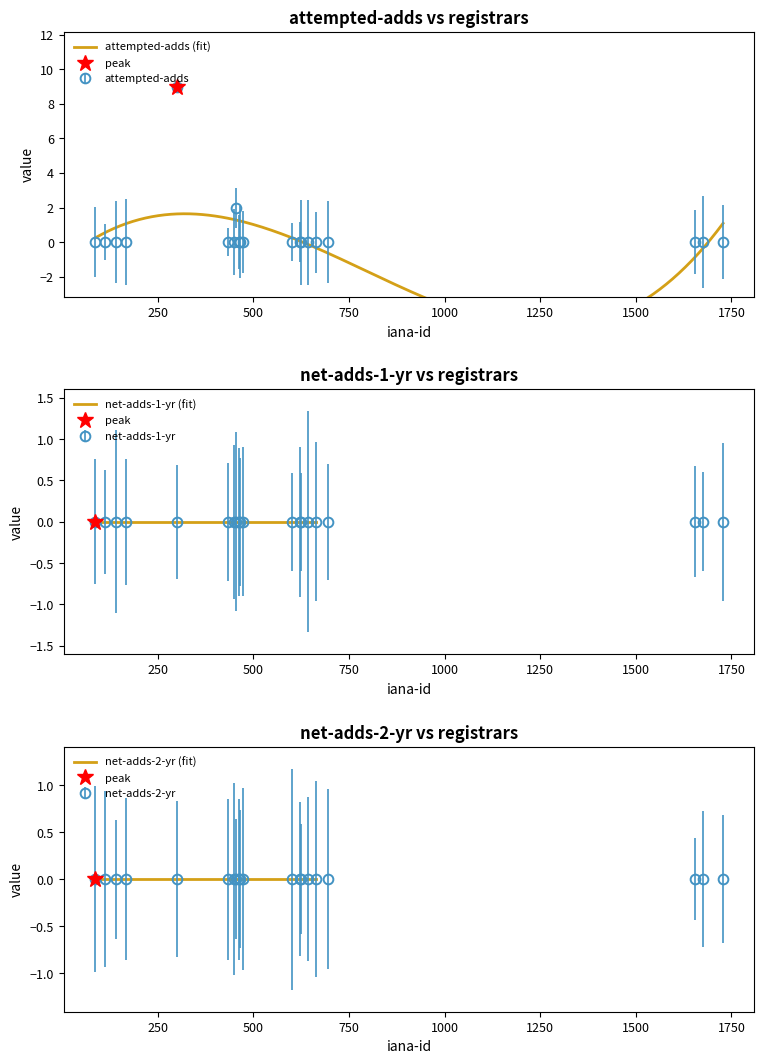

Which has a higher value, 0 or 4?

4